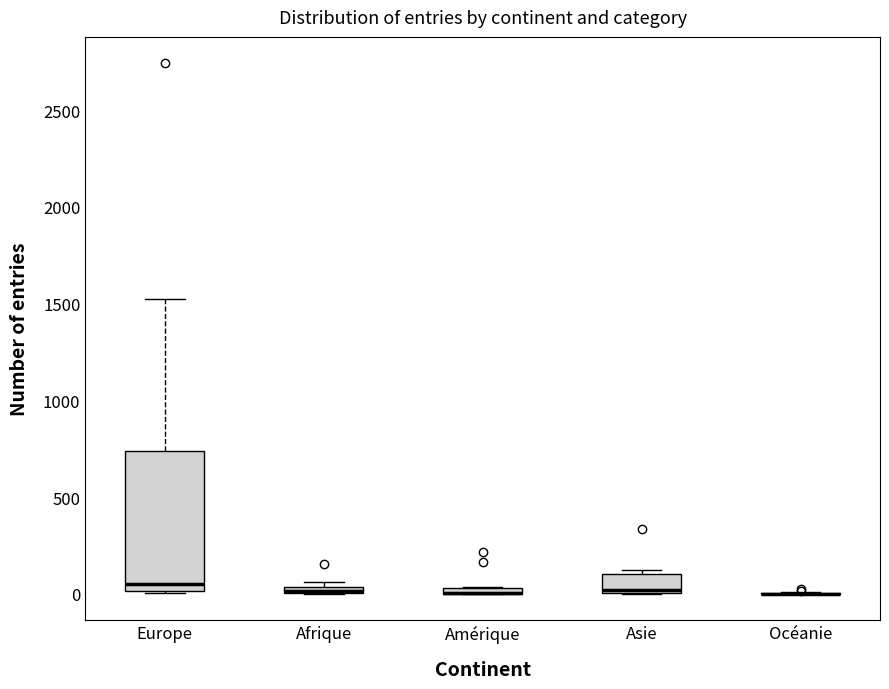

Which box is the tallest, from its lower edge to its upper edge?

Europe